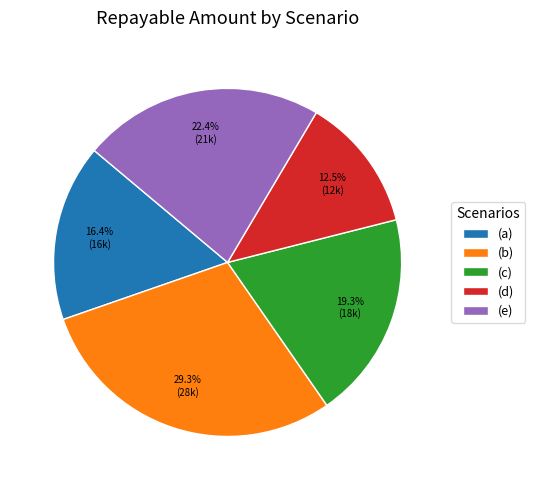

Is it true that (b) is 29% of the pie?

True